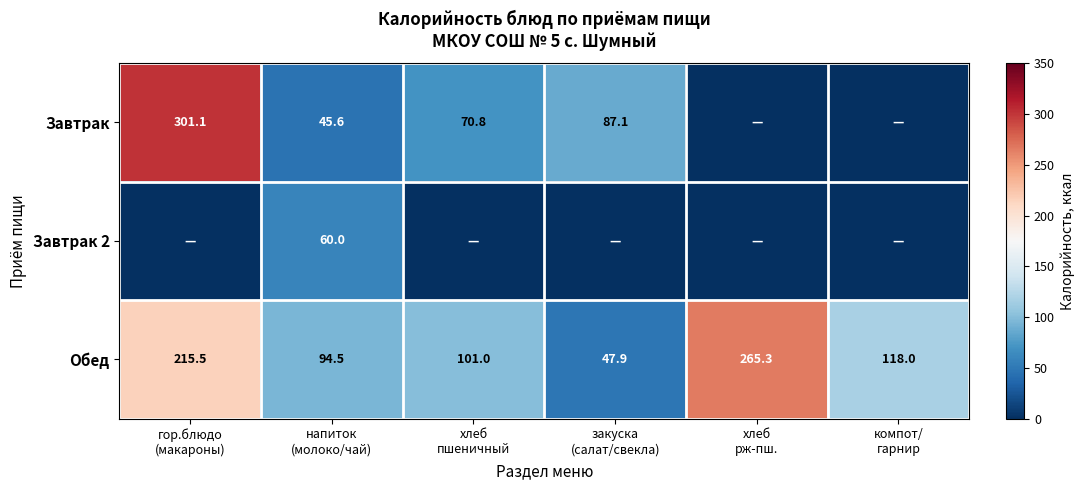

What is the sum of all Обед values?

842.2